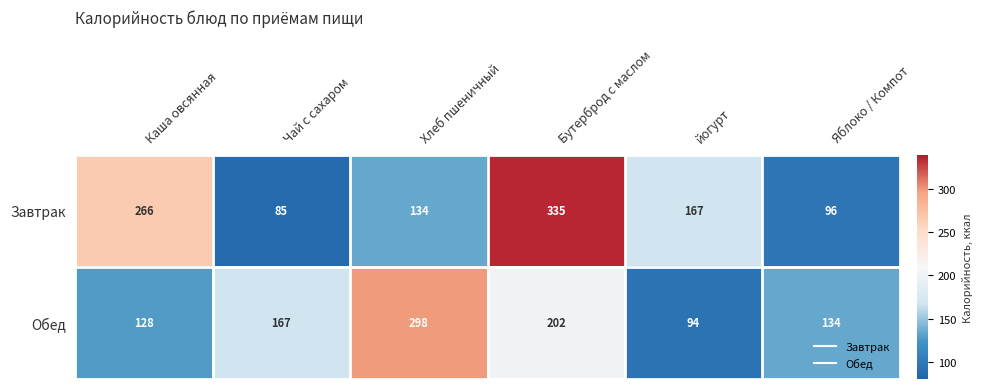

Count the number of categories in the chart.

6